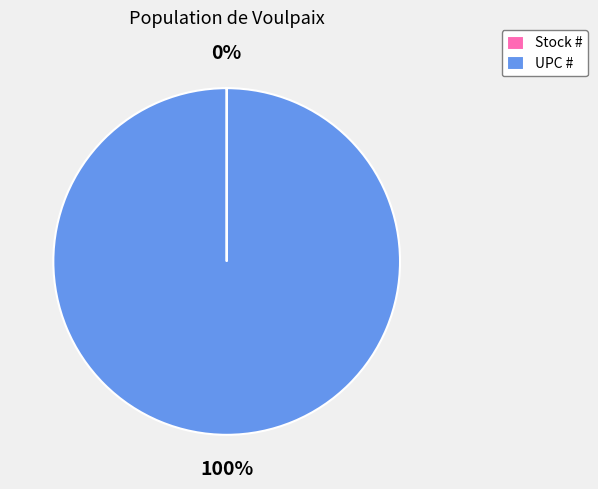

Which slice is the largest?

UPC #